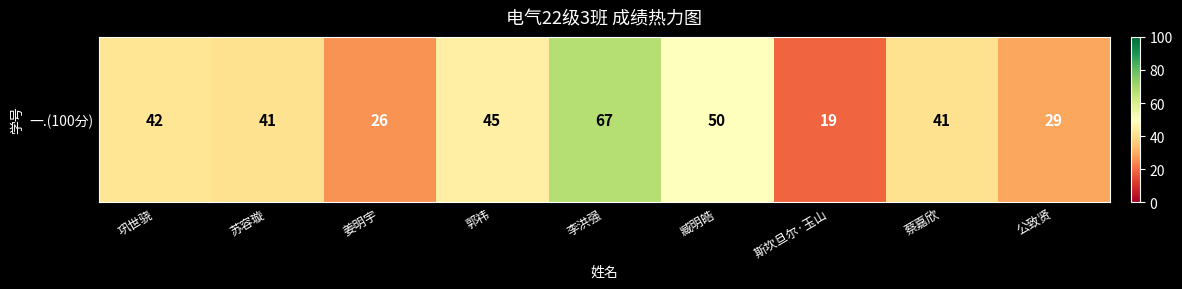

Reading left to right, what are all the values shown in this chart?

巩世骁=42	苏容璇=41	姜明宇=26	郭祎=45	李洪强=67	臧明皓=50	斯坎旦尔·玉山=19	蔡嘉欣=41	公致贤=29